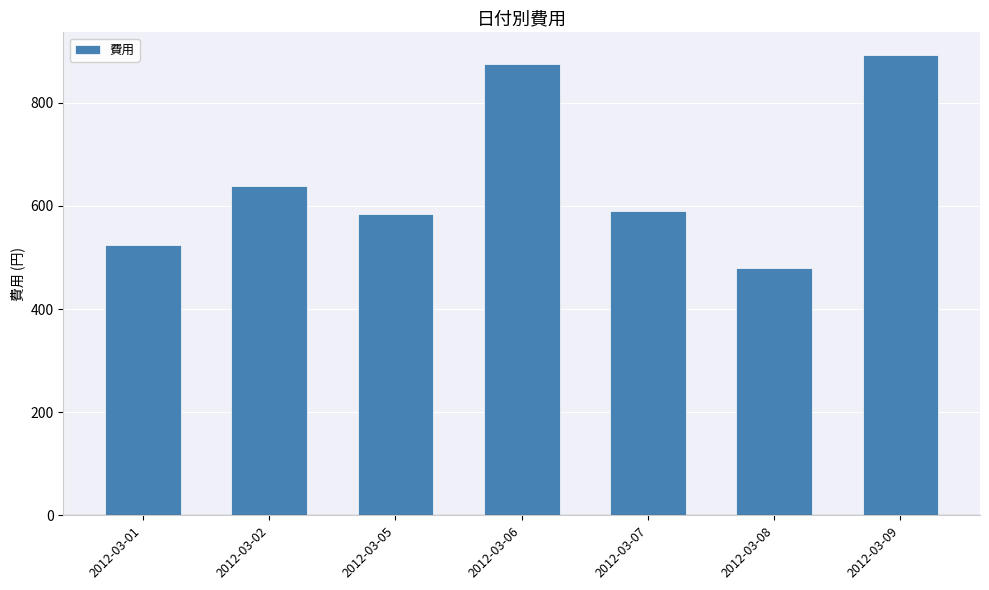

The chart shows a value of 892 at 2012-03-09. True or false?

True